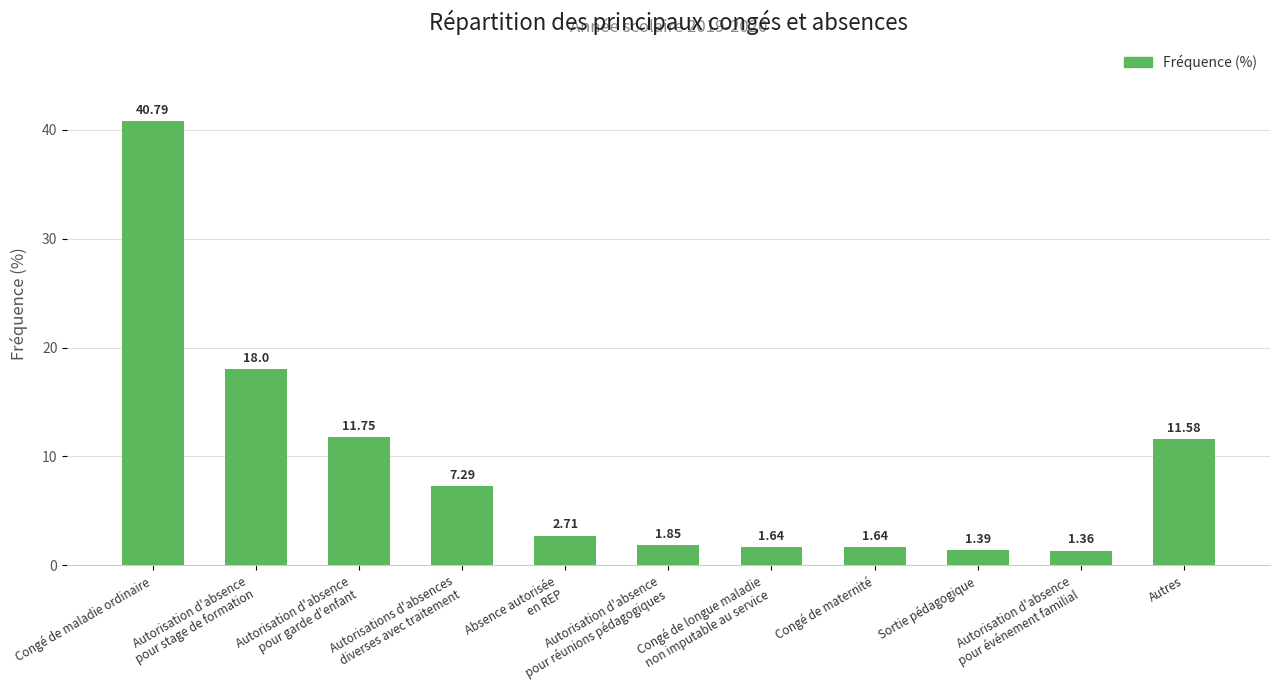

Which label corresponds to the largest value in the chart?

Congé de maladie ordinaire